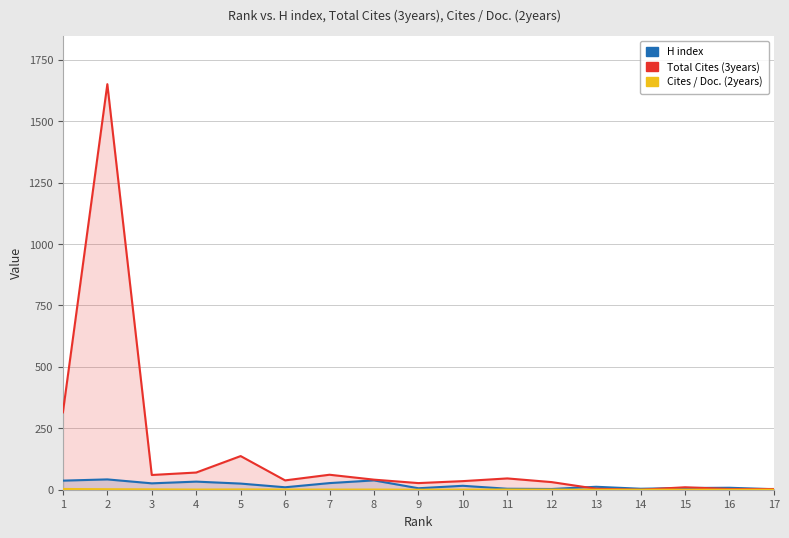

What is the approximate value of Total Cites (3years) at 3?

60.0